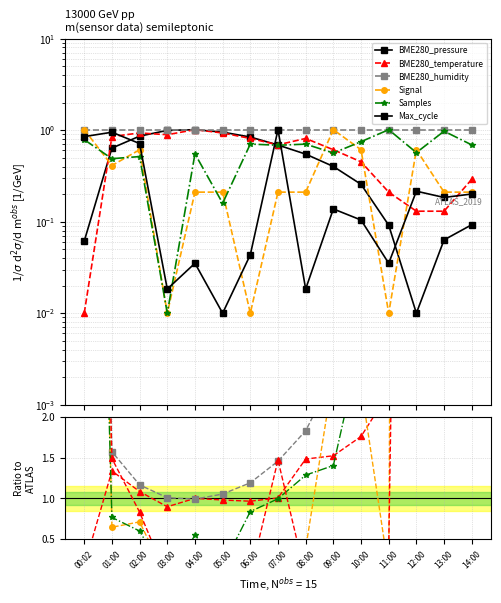

Which label corresponds to the largest value in the chart?

12:00